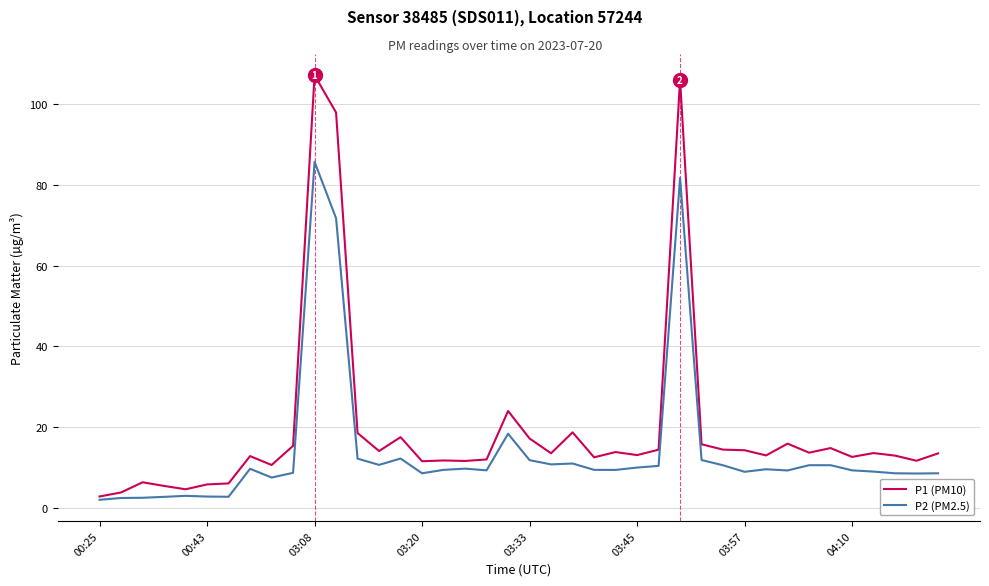

List the series in order of their overall mean, lowest first.

P2 (PM2.5), P1 (PM10)